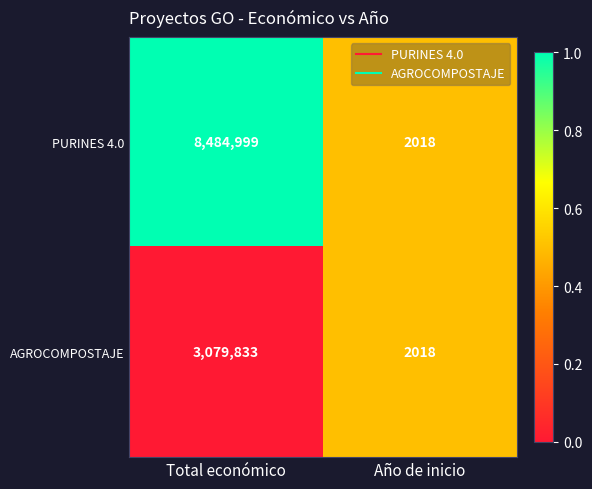

What is the spread (max minus min) of values at Total económico?

5405166